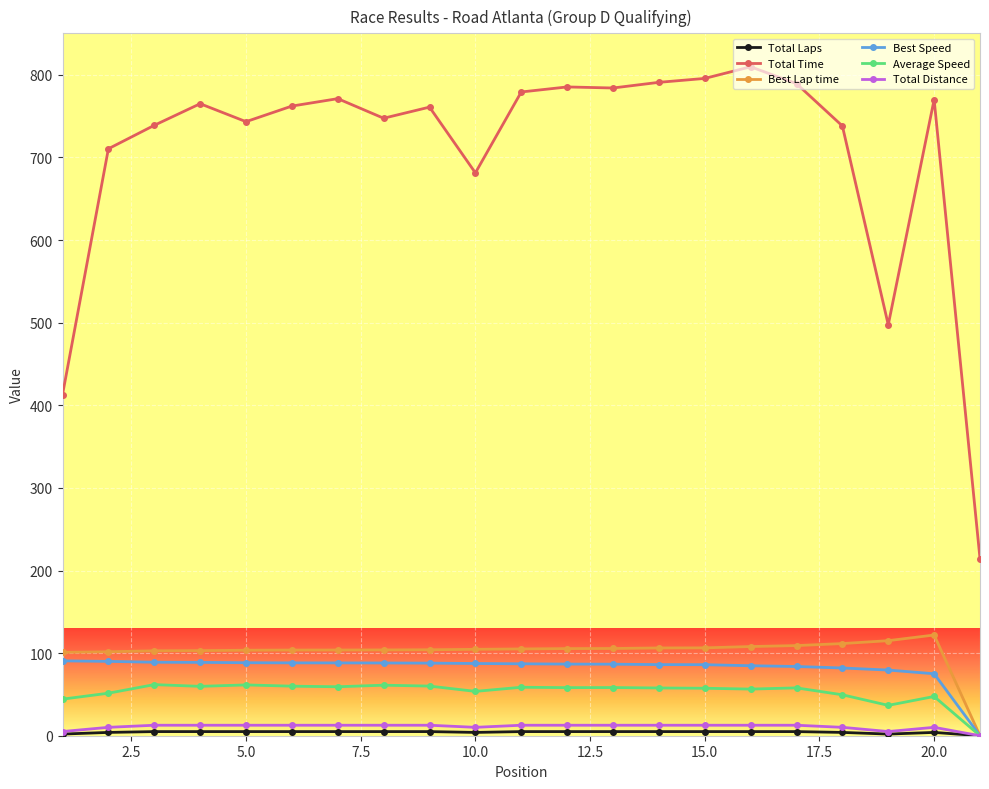

Which series has the widest spread of values?

Total Time